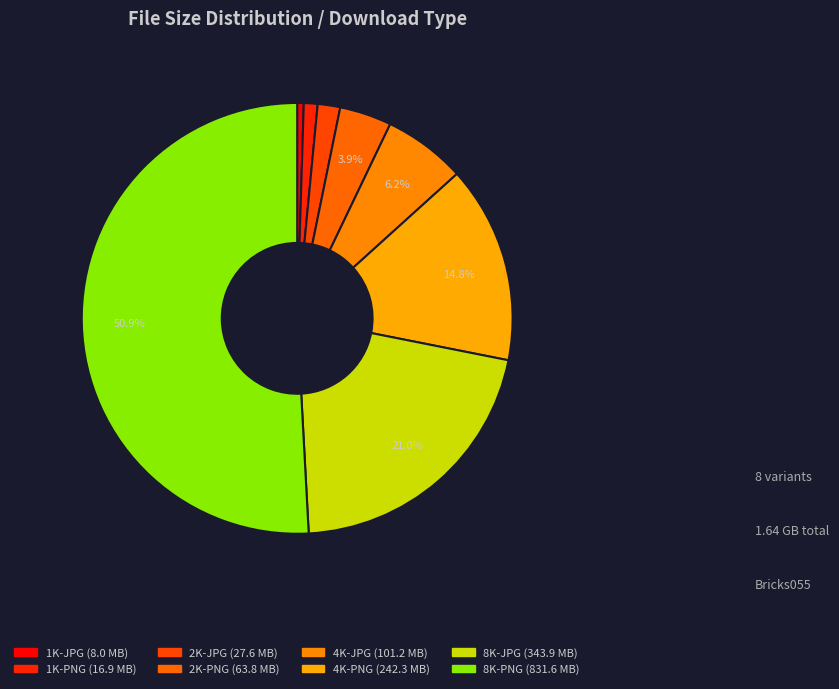

Which category has the biggest portion of the pie?

8K-PNG